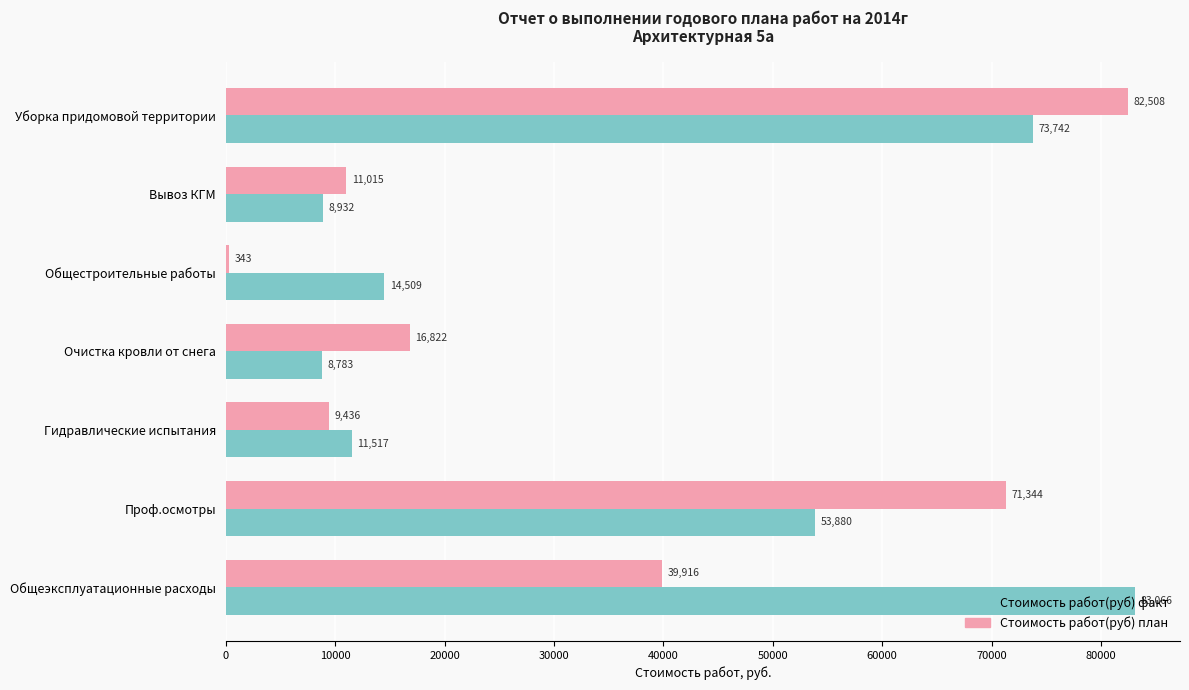

Which series has the largest total across all categories?

Стоимость работ(руб) факт